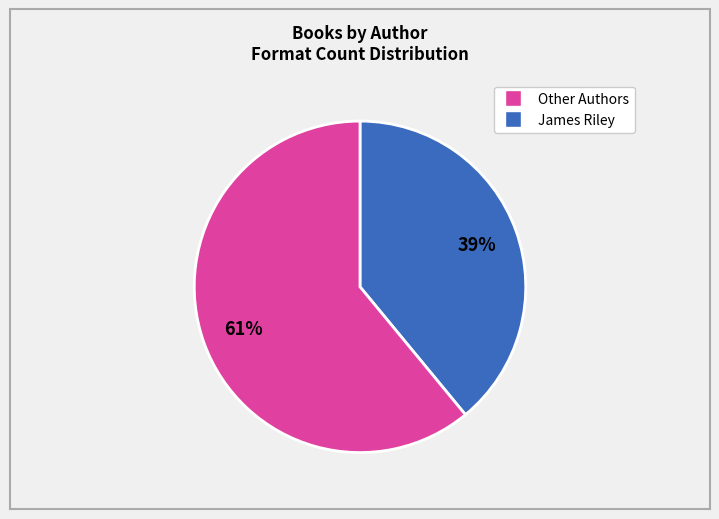

To the nearest percent, what is the difference between the largest and smallest slice percentages?

22%